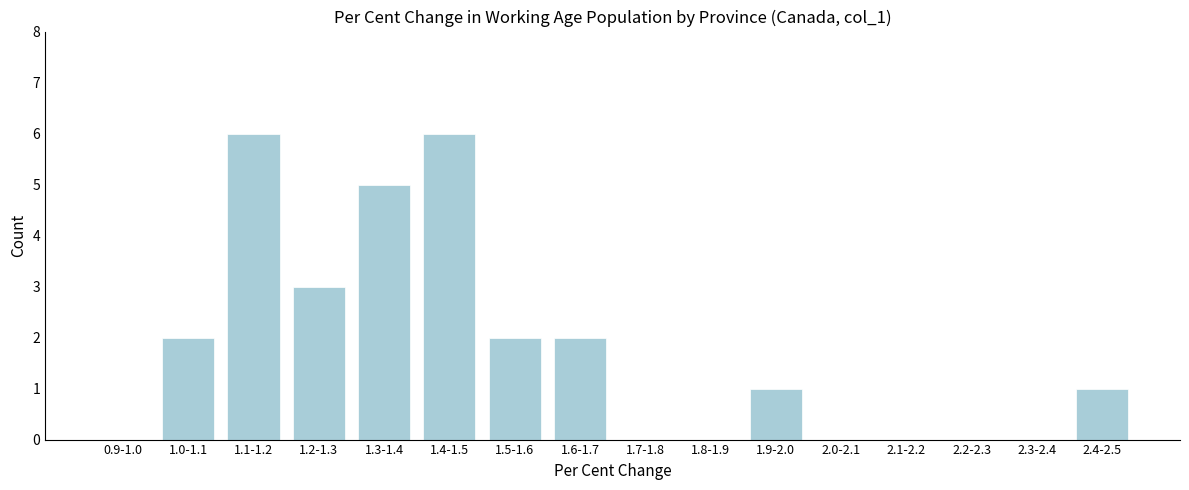

Reading left to right, list all the values displayed in this chart.

0.9-1.0=0	1.0-1.1=2	1.1-1.2=6	1.2-1.3=3	1.3-1.4=5	1.4-1.5=6	1.5-1.6=2	1.6-1.7=2	1.7-1.8=0	1.8-1.9=0	1.9-2.0=1	2.0-2.1=0	2.1-2.2=0	2.2-2.3=0	2.3-2.4=0	2.4-2.5=1